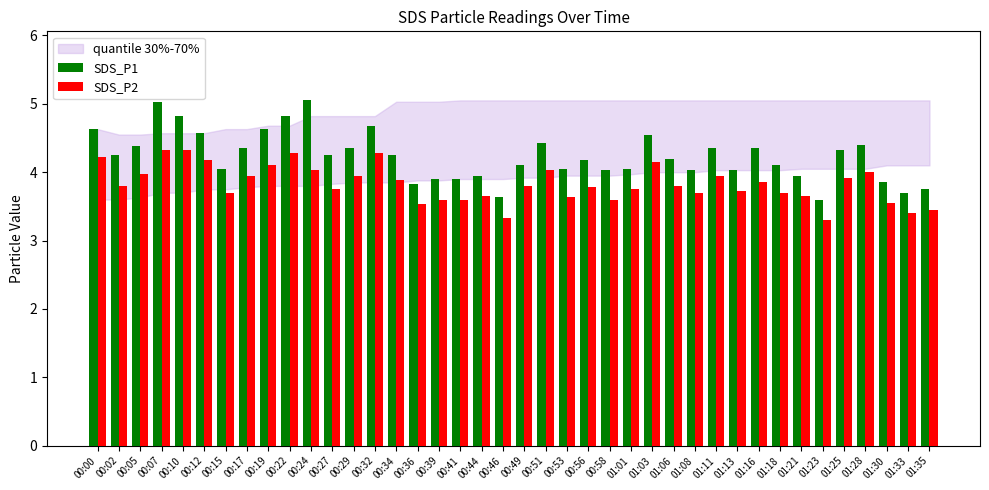

The SDS_P1 series shows 3.7 at 01:33. True or false?

True